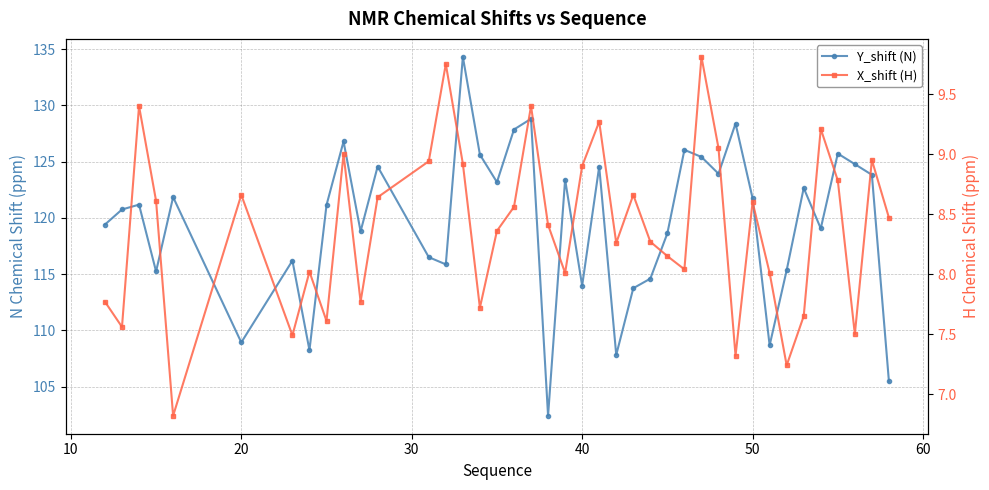

At how many categories does at least one series exceed 62?

40